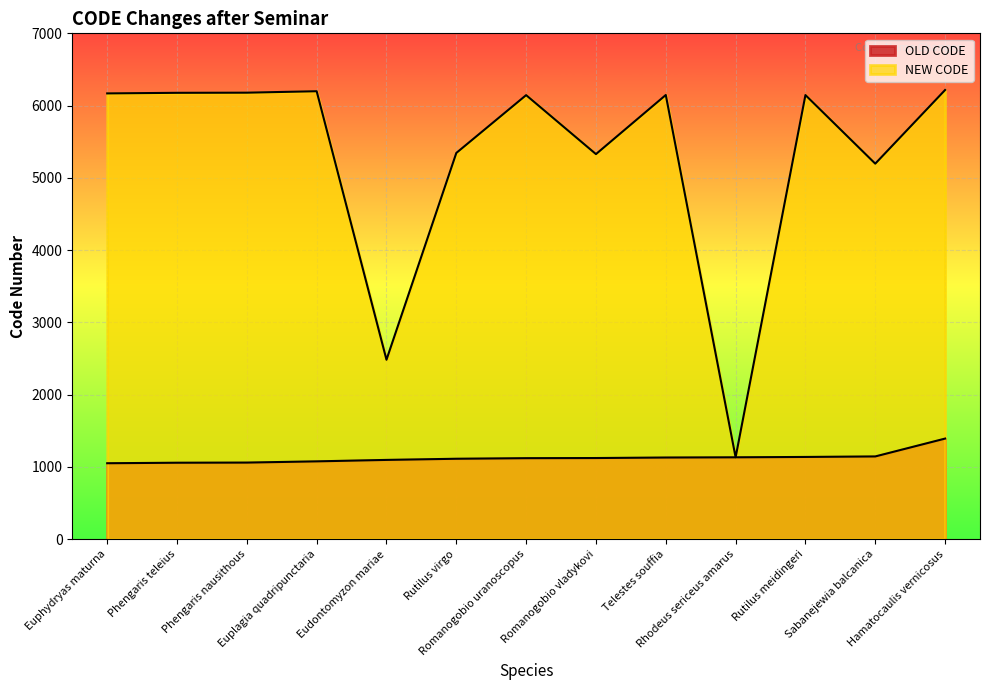

What is the average value of the NEW CODE series?

5297